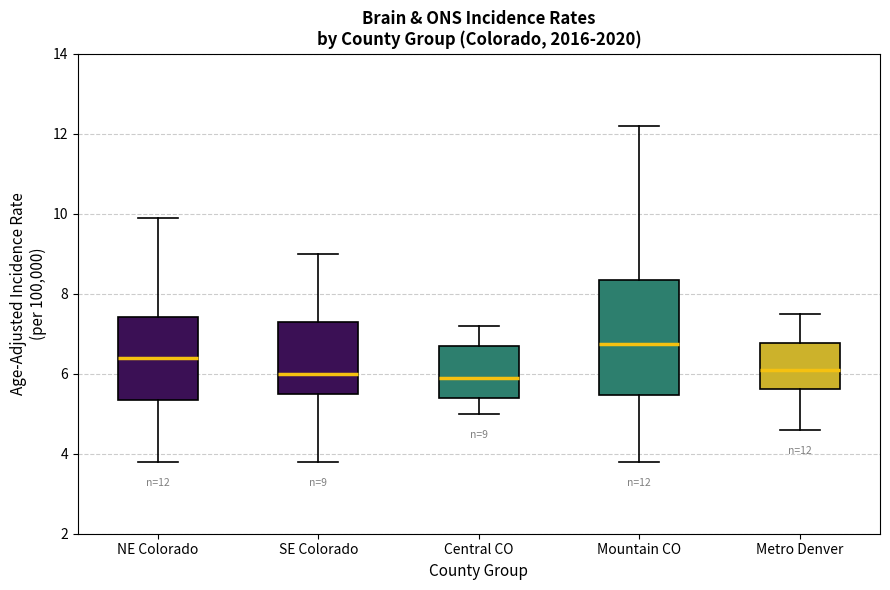

Comparing the boxes themselves (not the whiskers), which one is the tallest?

Mountain CO